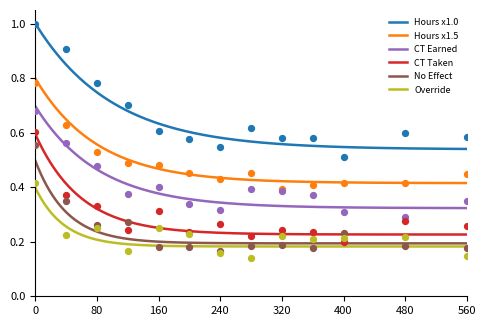

Which series contains the highest Y value?

Hours x1.0